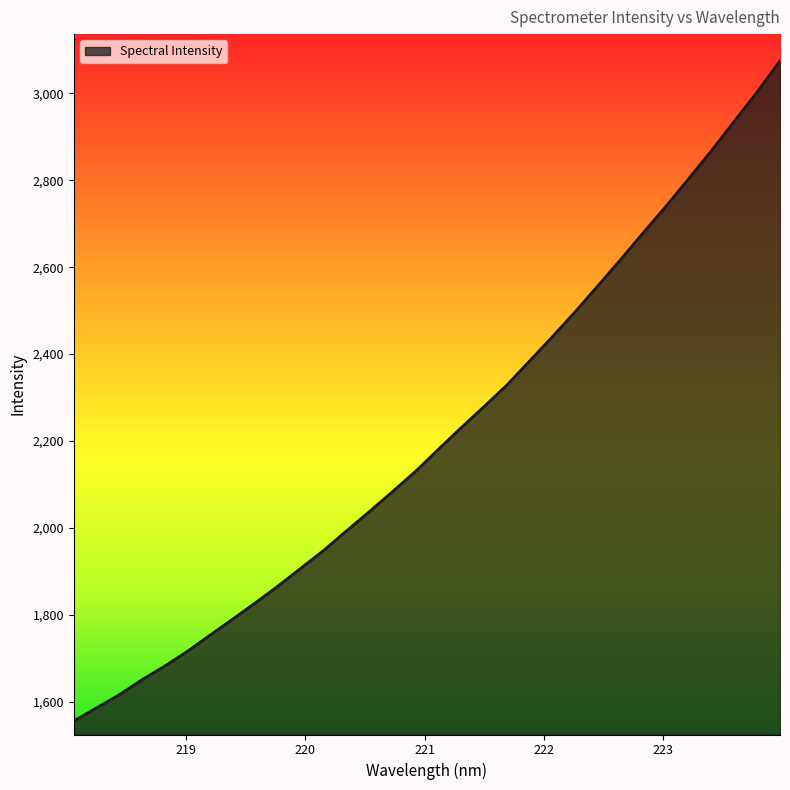

What is the greatest value displayed?

3074.9